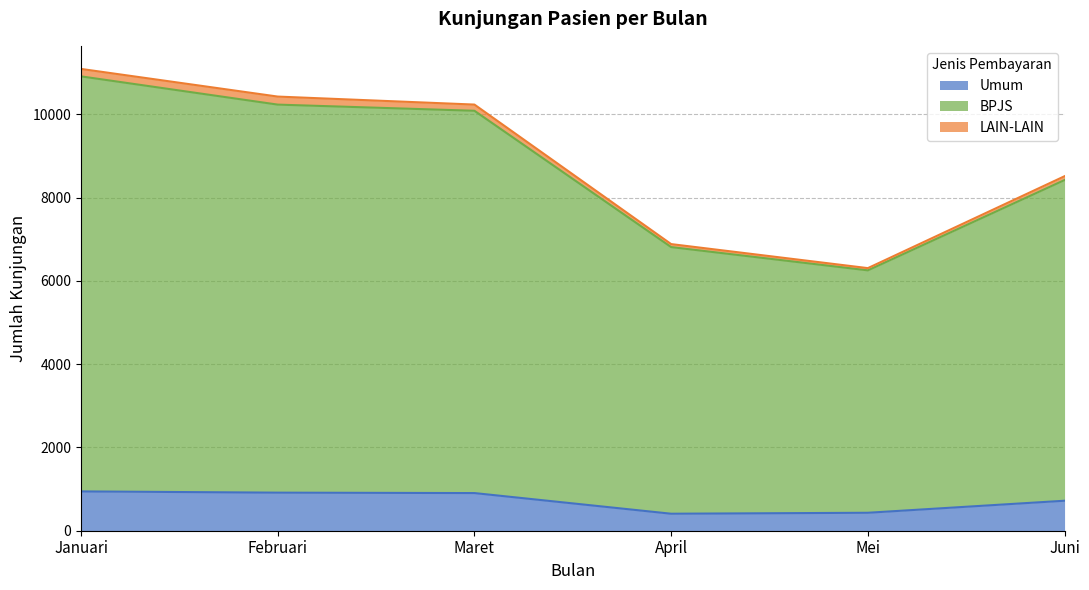

What are all the series names shown in the legend?

Umum, BPJS, LAIN-LAIN